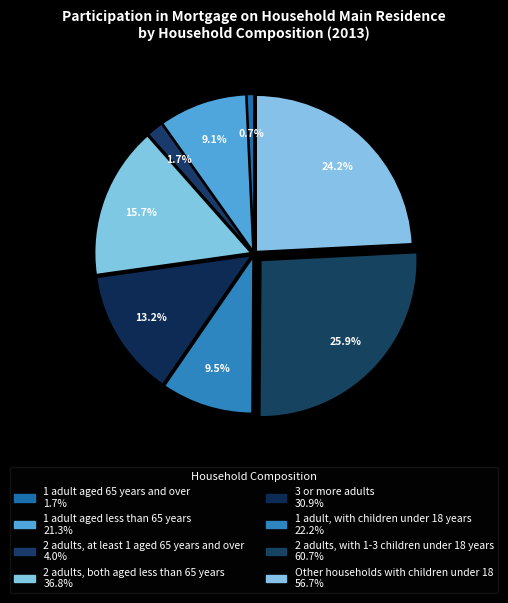

How many segments does this pie chart have?

8